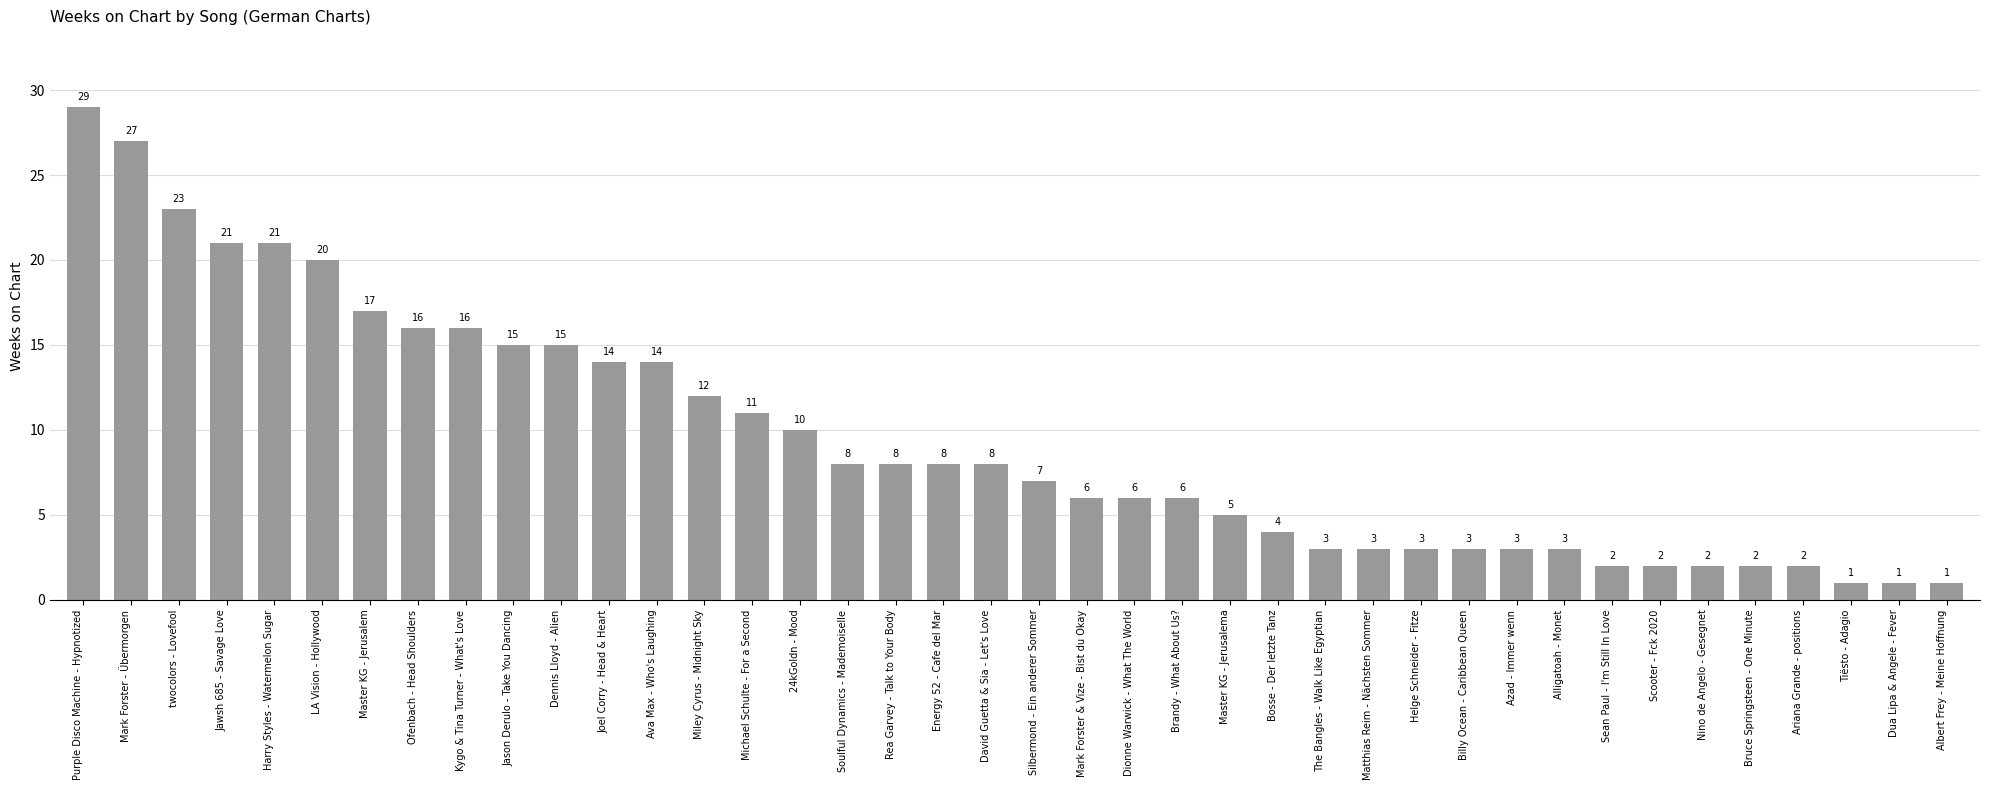

What is the change in value from Kygo & Tina Turner - What's Love to Bosse - Der letzte Tanz?

-12